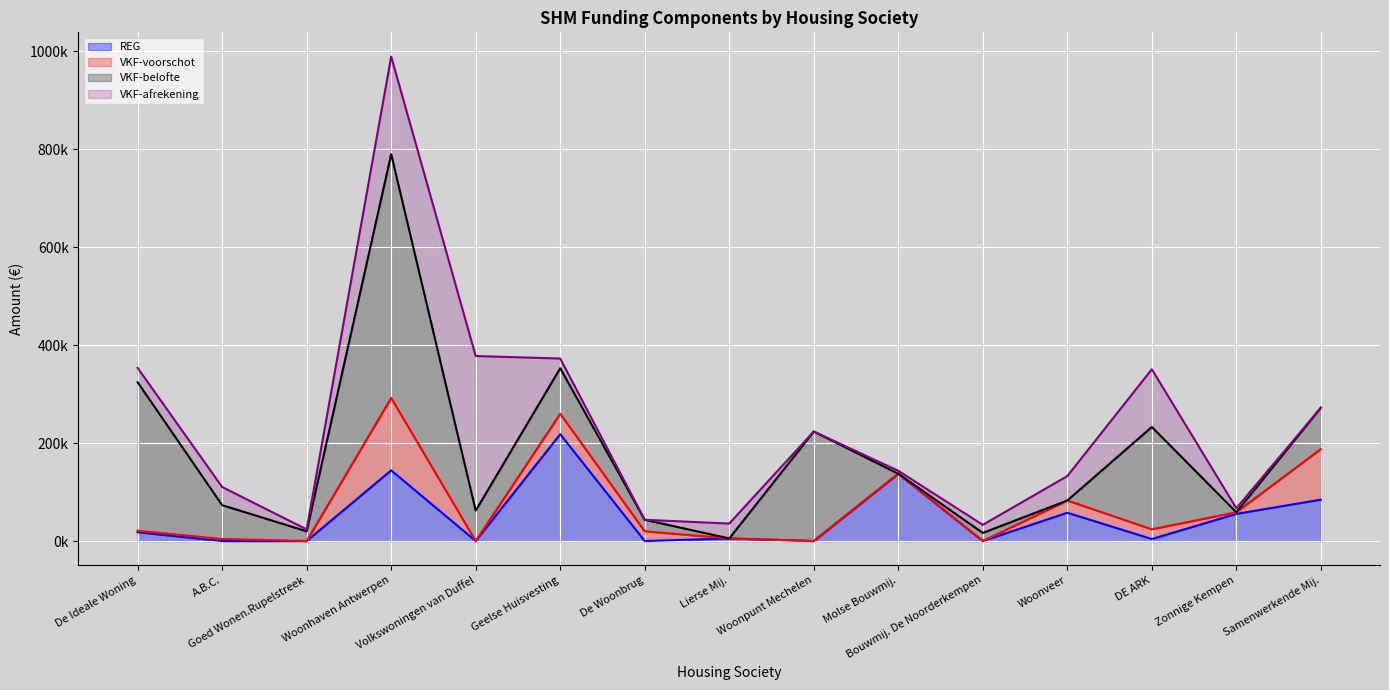

What is the difference between the second highest and minimum values in the VKF-belofte (line) series?

347524.5